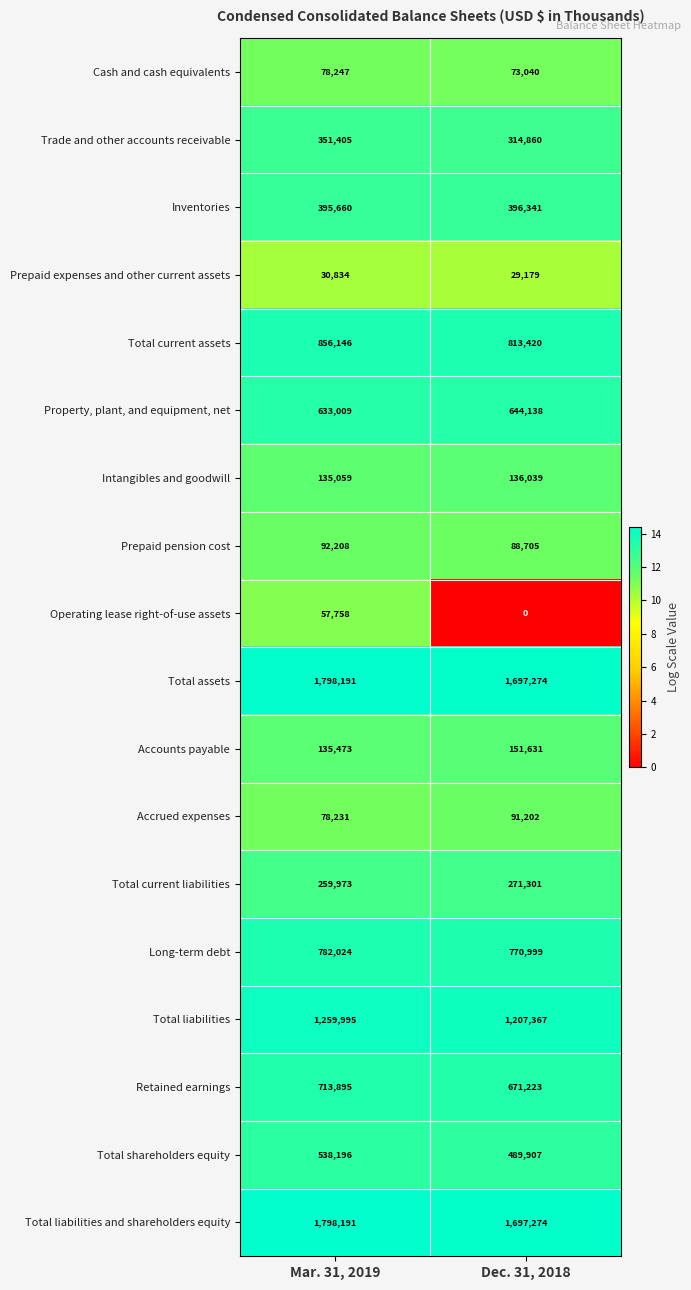

What is the sum of all Total assets values?

3495465